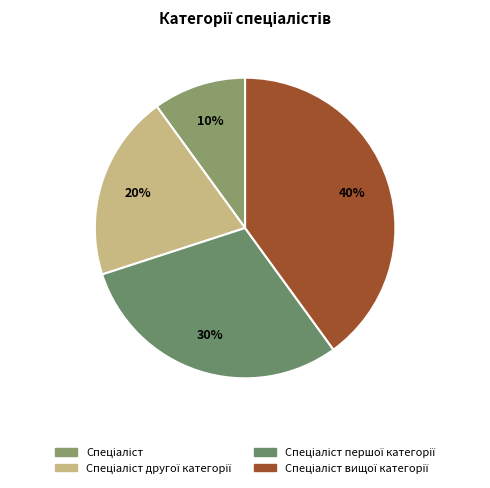

Rank the categories by value from lowest to highest.

Спеціаліст, Спеціаліст другої категорії, Спеціаліст першої категорії, Спеціаліст вищої категорії